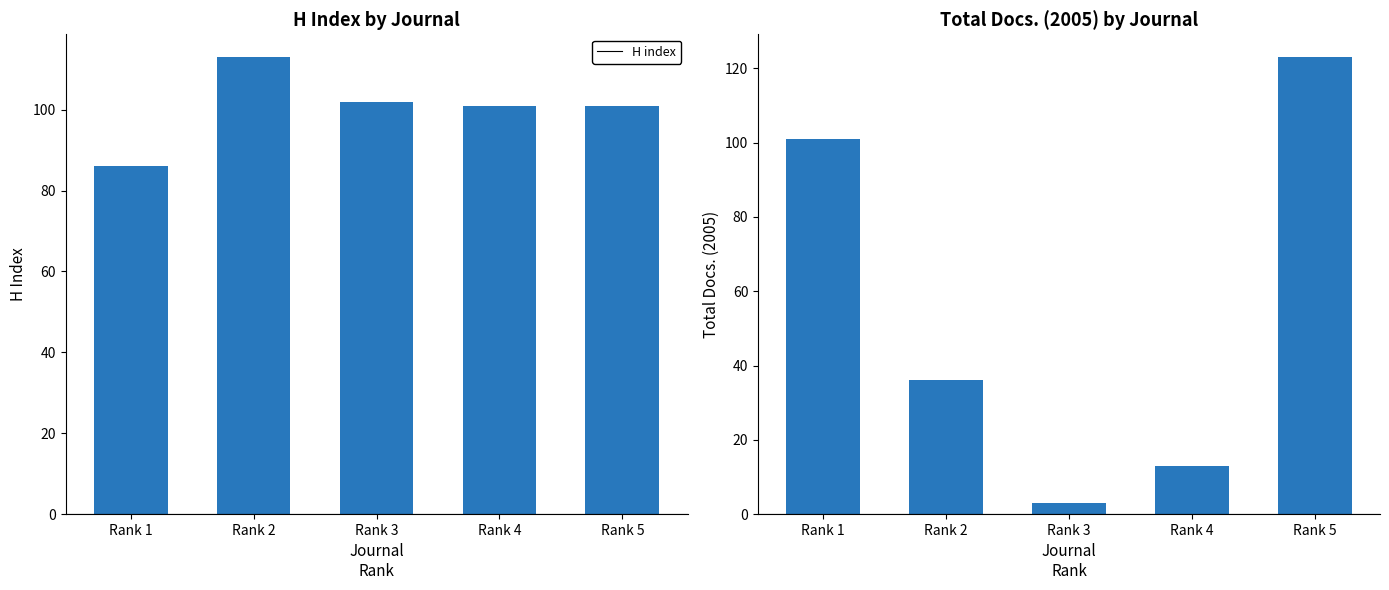

Rank the series at Rank 3 from highest to lowest value.

H index, Total Docs. (2005)